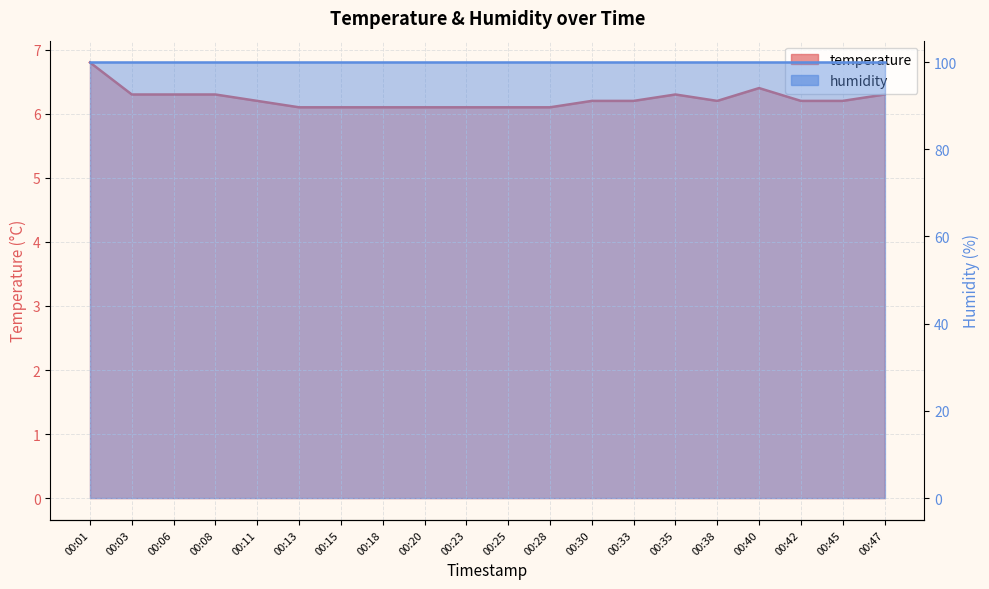

What is the value of the 14th point from the left?

6.2